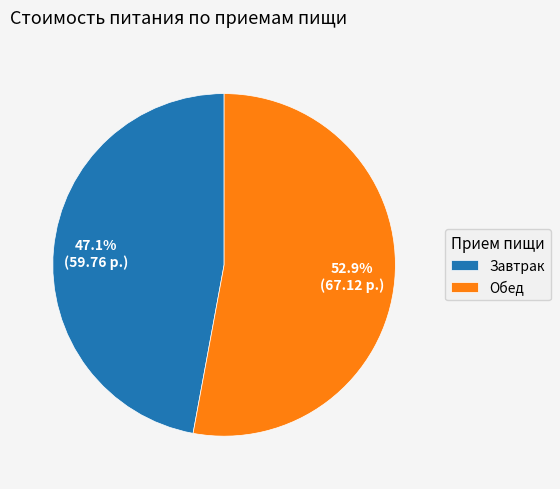

Between Завтрак and Обед, which is larger?

Обед